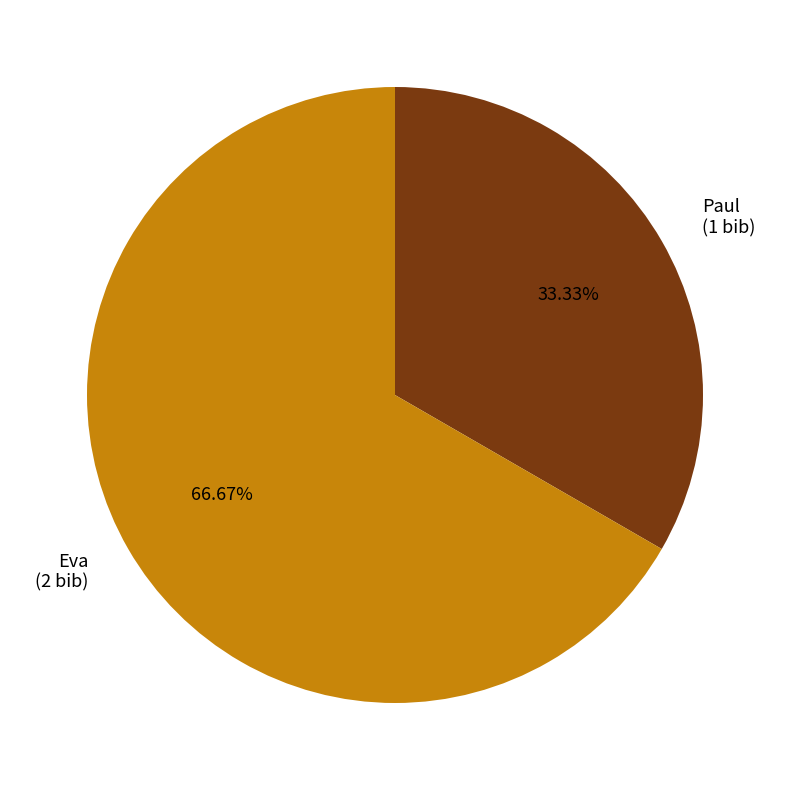

To the nearest percent, what is the average slice percentage?

50%